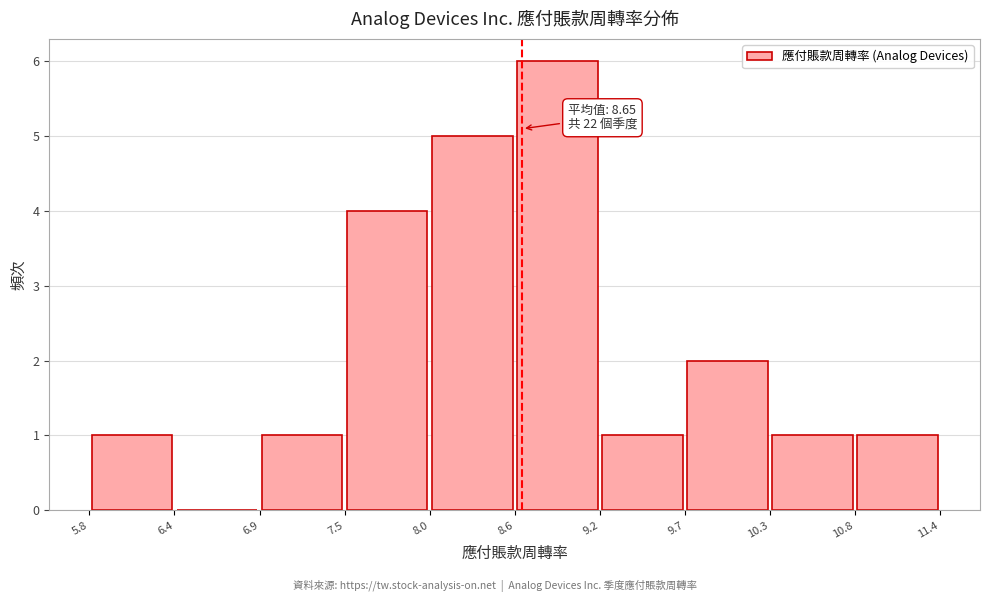

Which range on the x-axis has the tallest bar?

8.6 to 9.2